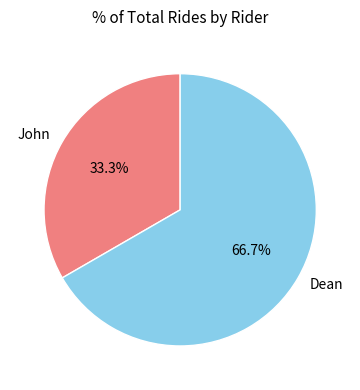

Is it true that John is 25% of the pie?

False